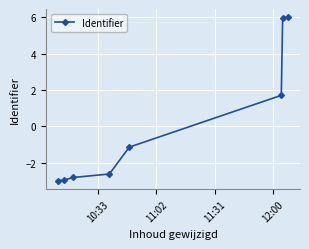

What is the smallest value displayed?

-3.0